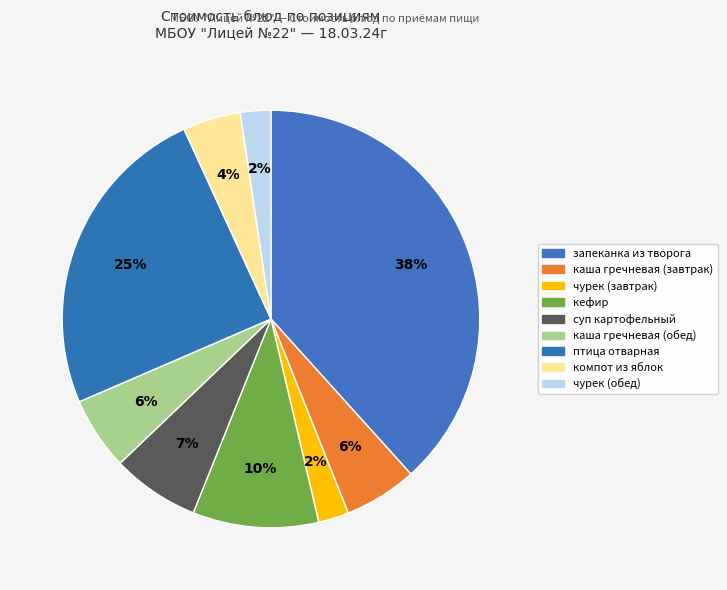

How many segments does this pie chart have?

9